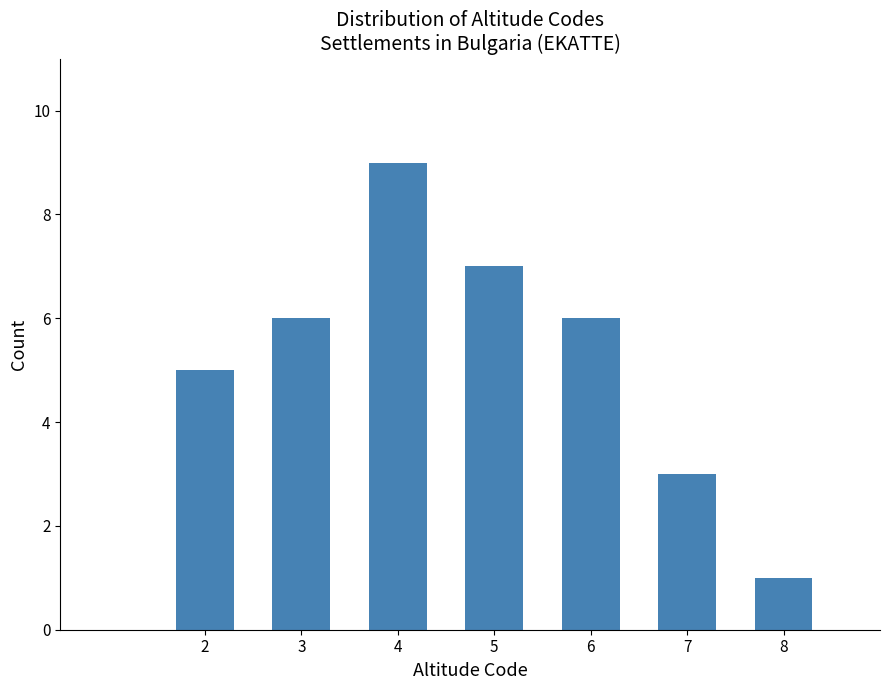

Reading left to right, extract all data points from this chart.

5	6	9	7	6	3	1